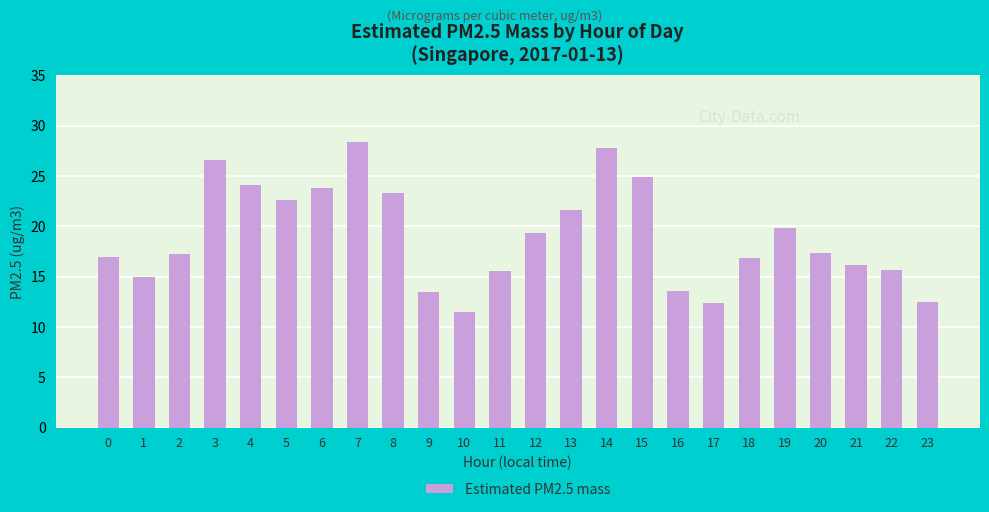

What is the average value?

19.0